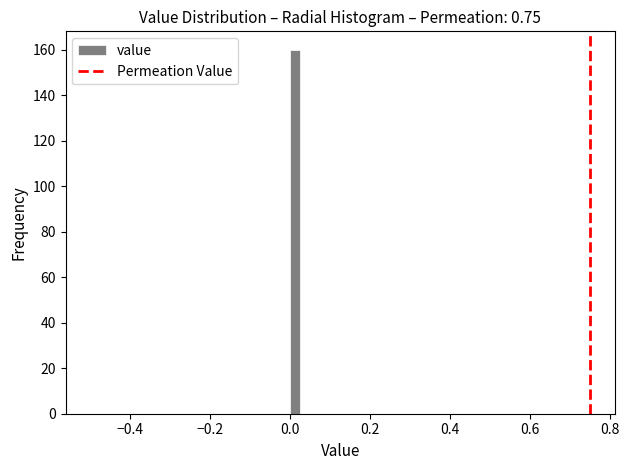

Read against the x-axis, roughly where is the centre of the tallest bar?

0.02